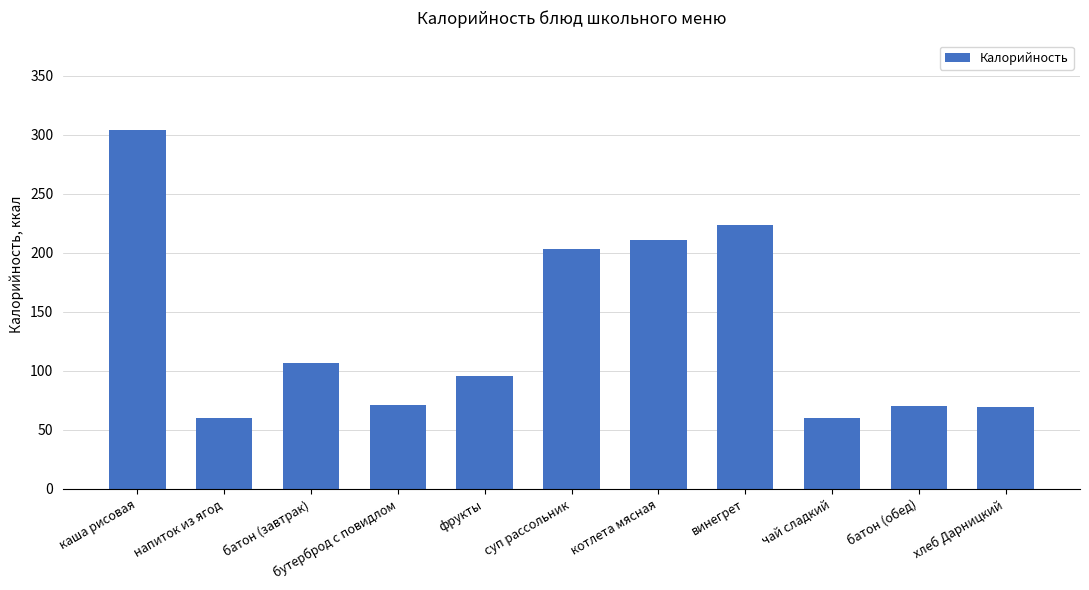

What is the maximum value shown in the chart?

304